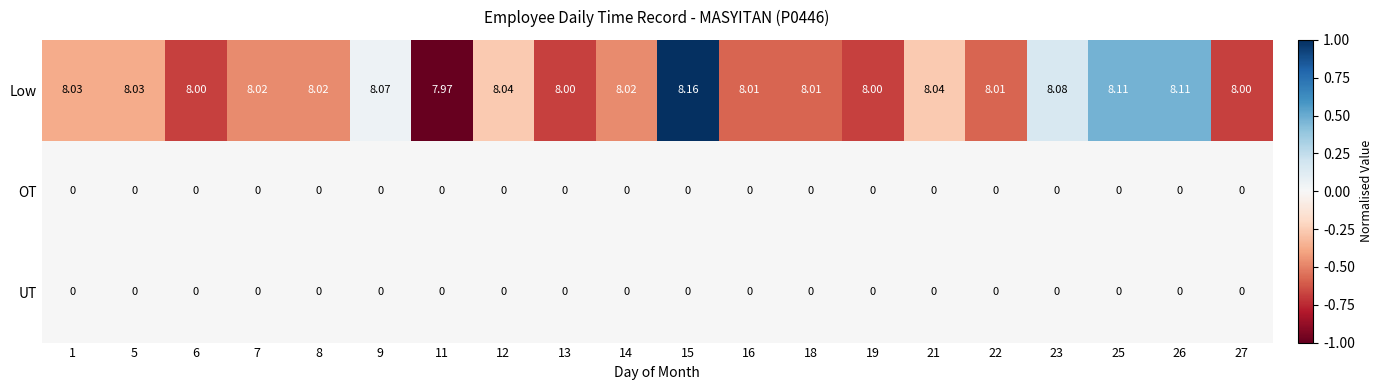

Which series has the widest spread of values?

Low